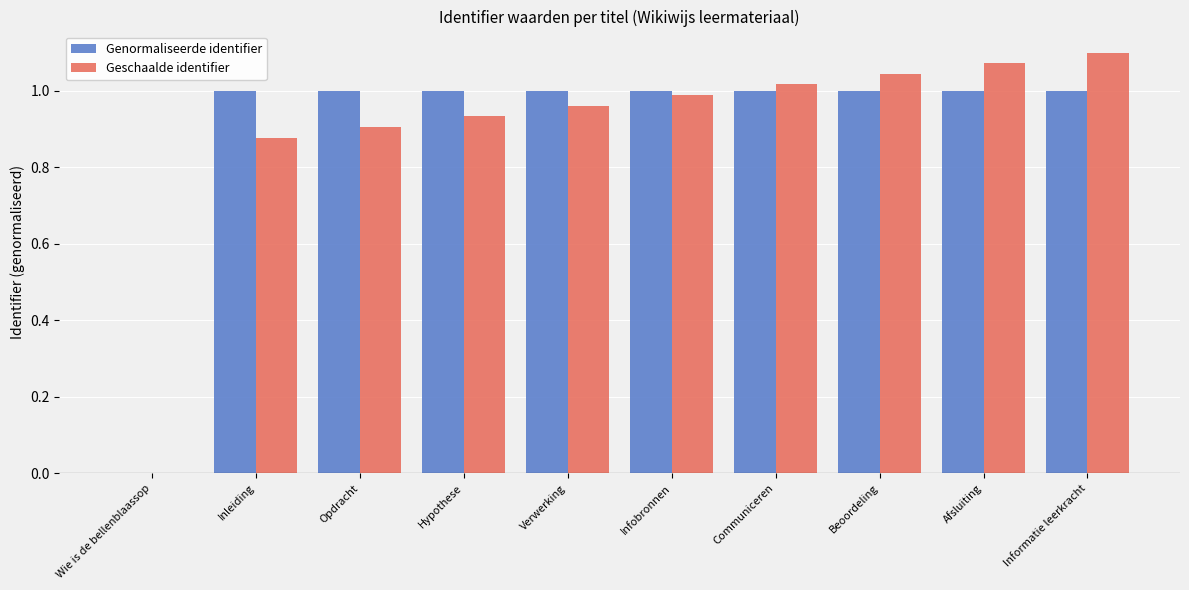

The value of Genormaliseerde identifier at Inleiding is 1.0. True or false?

True